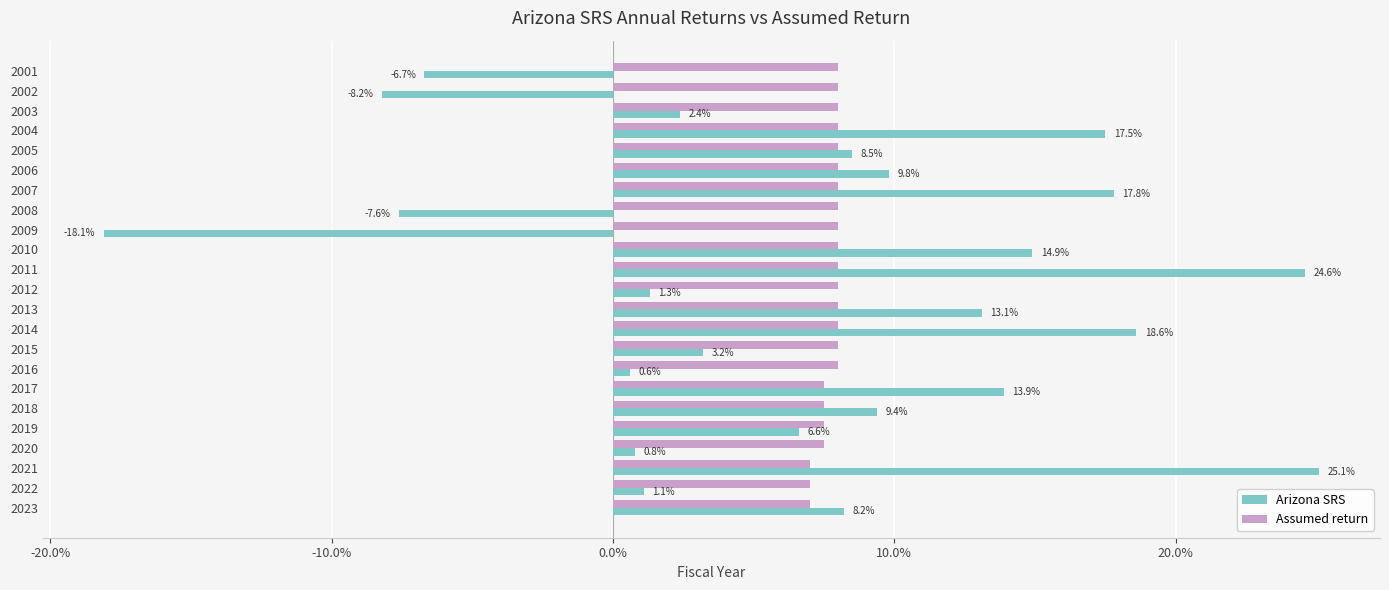

How many data points in Arizona SRS are above 8?

12